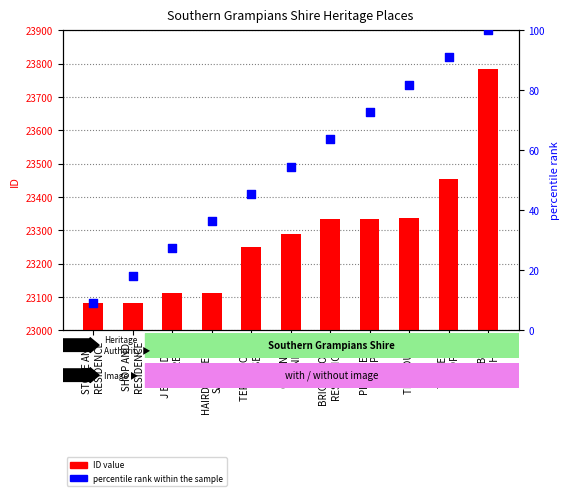

Which series has the largest total across all categories?

ID value